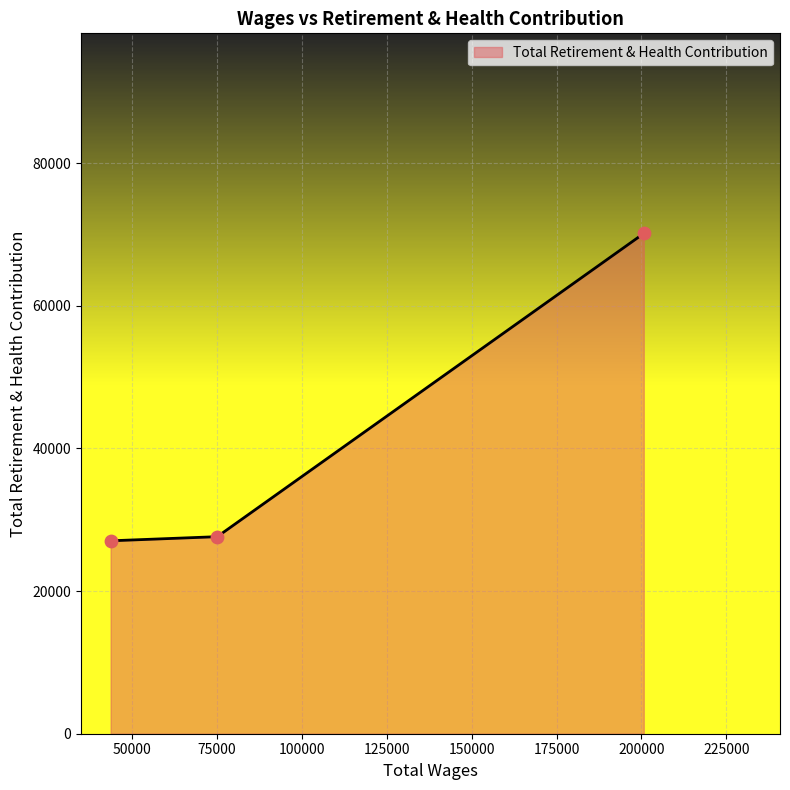

What is the maximum value shown in the chart?

70148